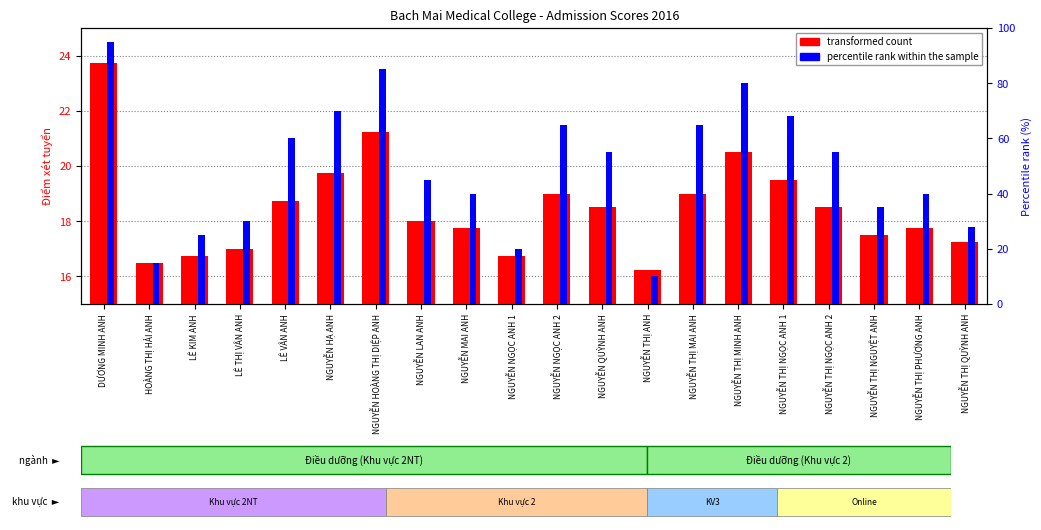

Reading left to right, extract all data points from this chart.

transformed count: 23.8	16.5	16.8	17.0	18.8	19.8	21.2	18.0	17.8	16.8	19.0	18.5	16.2	19.0	20.5	19.5	18.5	17.5	17.8	17.2
percentile rank within the sample: 95.0	15.0	25.0	30.0	60.0	70.0	85.0	45.0	40.0	20.0	65.0	55.0	10.0	65.0	80.0	68.0	55.0	35.0	40.0	28.0